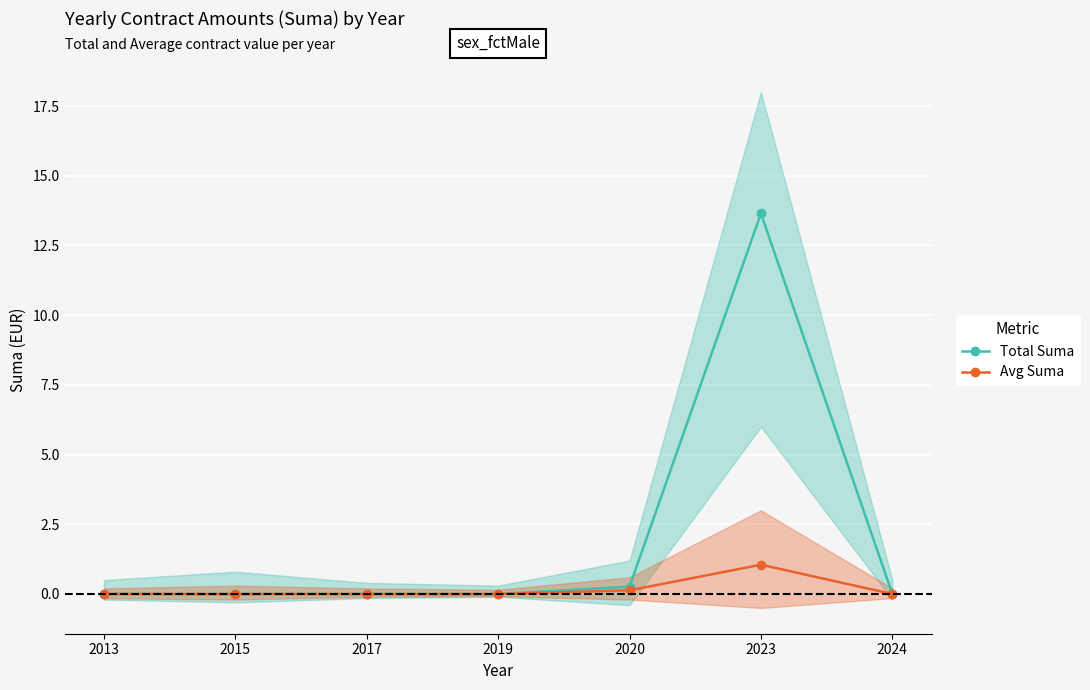

True or false: Total Suma and Avg Suma intersect in this chart.

False